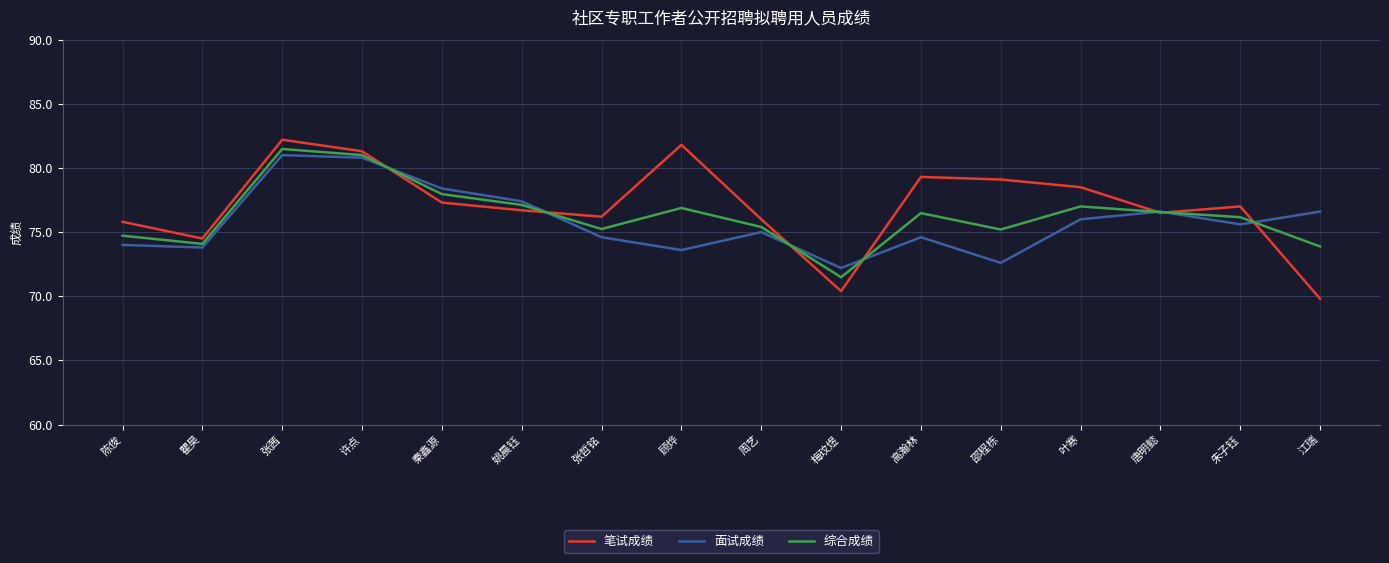

After their last crossing, which series has the higher values: 综合成绩 or 笔试成绩?

综合成绩